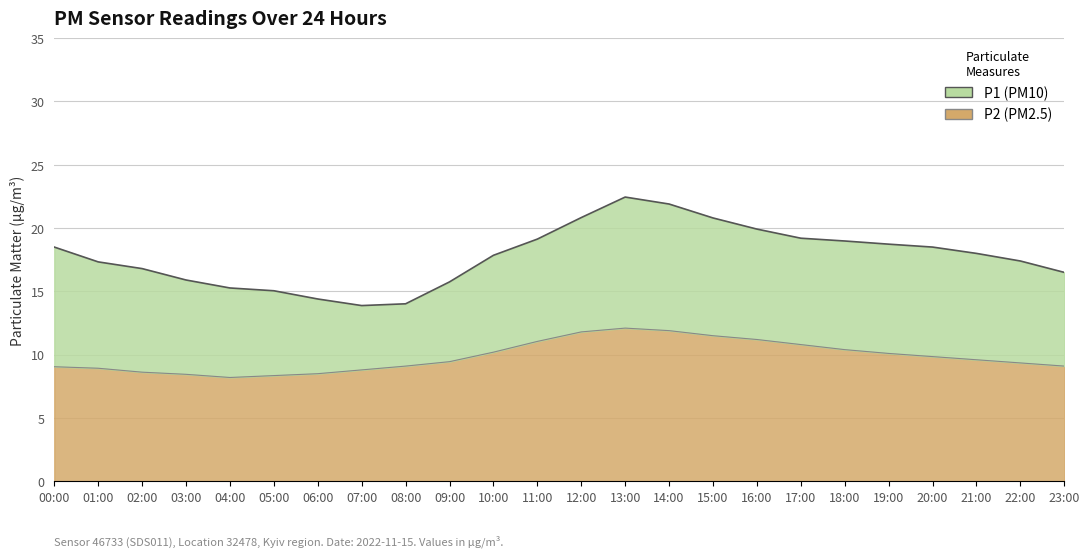

True or false: P1 has a value of 14.4 at 06:00.

True